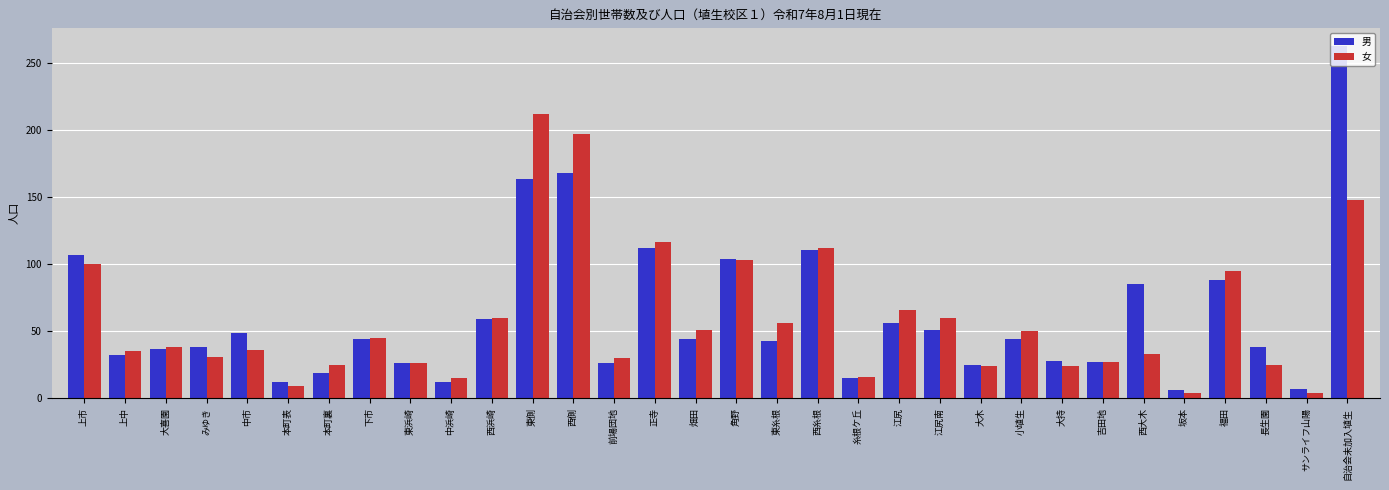

At 東側, list the series in order from largest to smallest.

女, 男